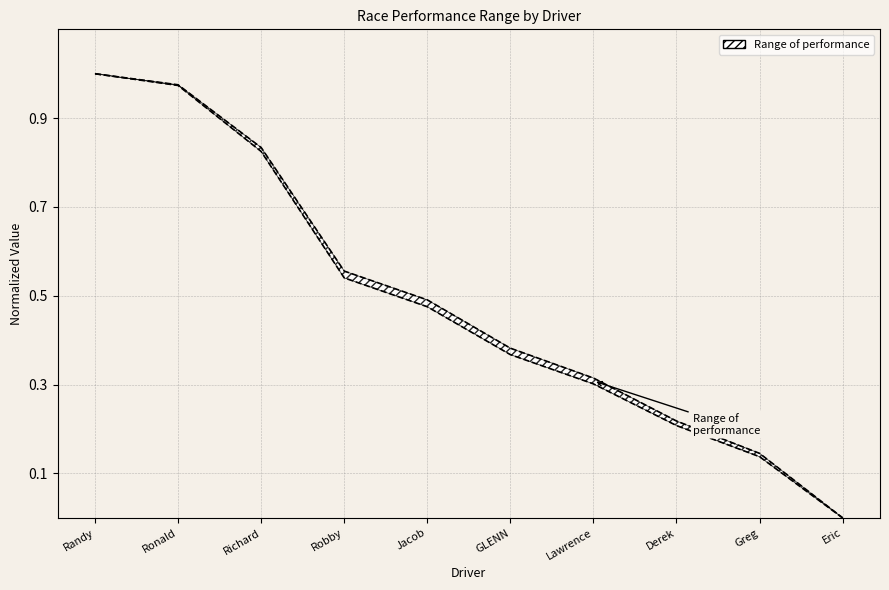

How many values in Best Lap Time (norm, inv) are above zero?

9